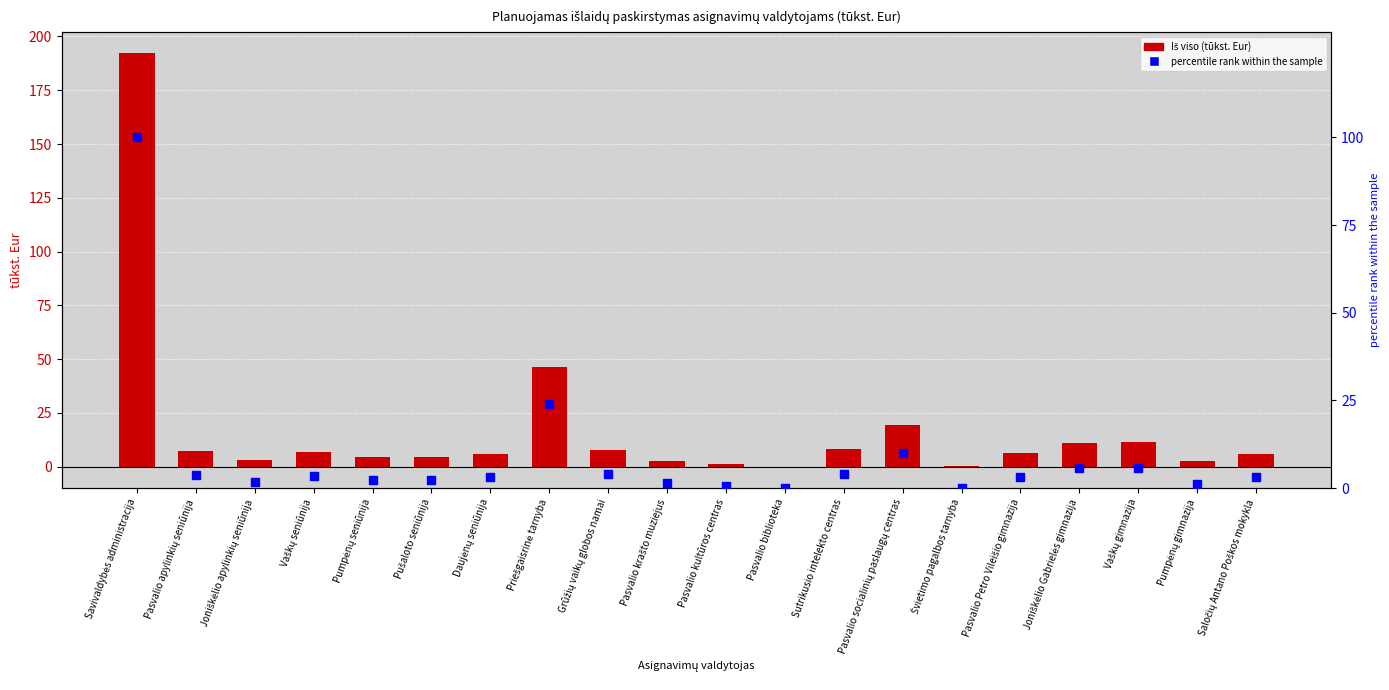

Which series has the largest total across all categories?

Iš viso (tūkst. Eur)